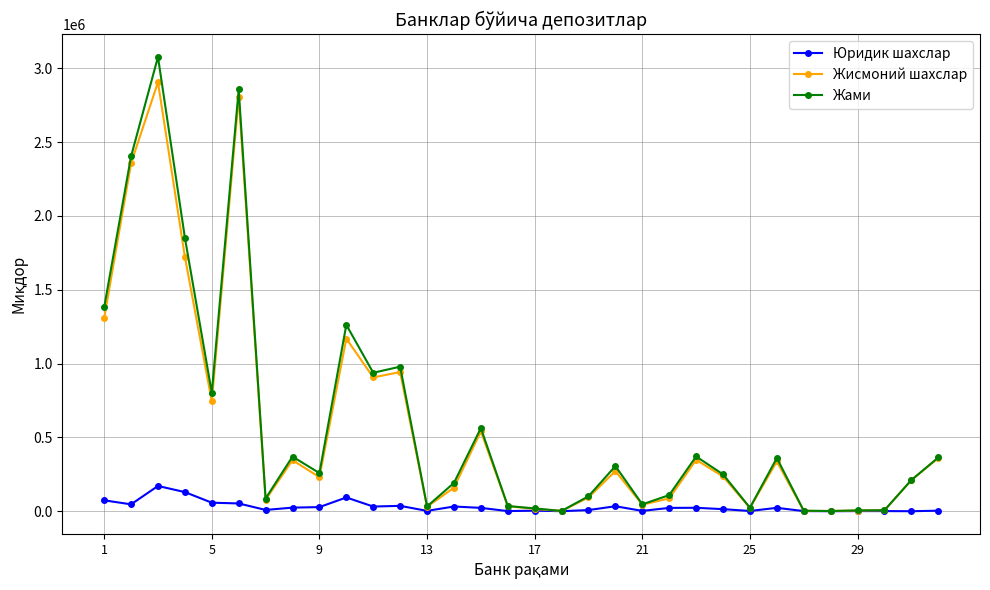

True or false: Жисмоний шахслар has more than 2 points higher than both neighbors.

True